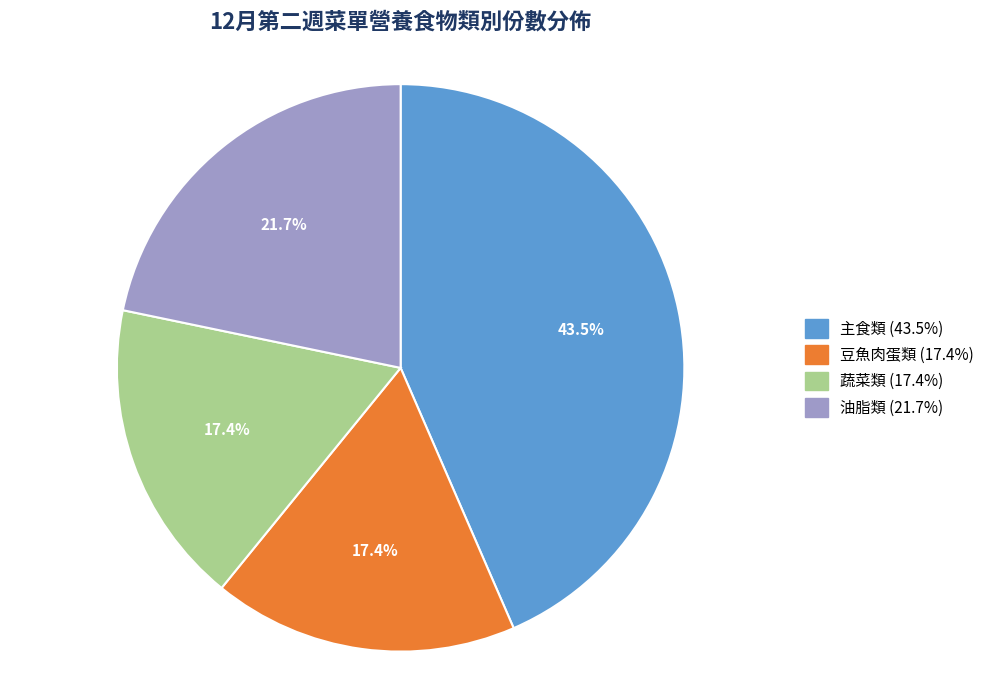

Does any single category account for the majority?

No